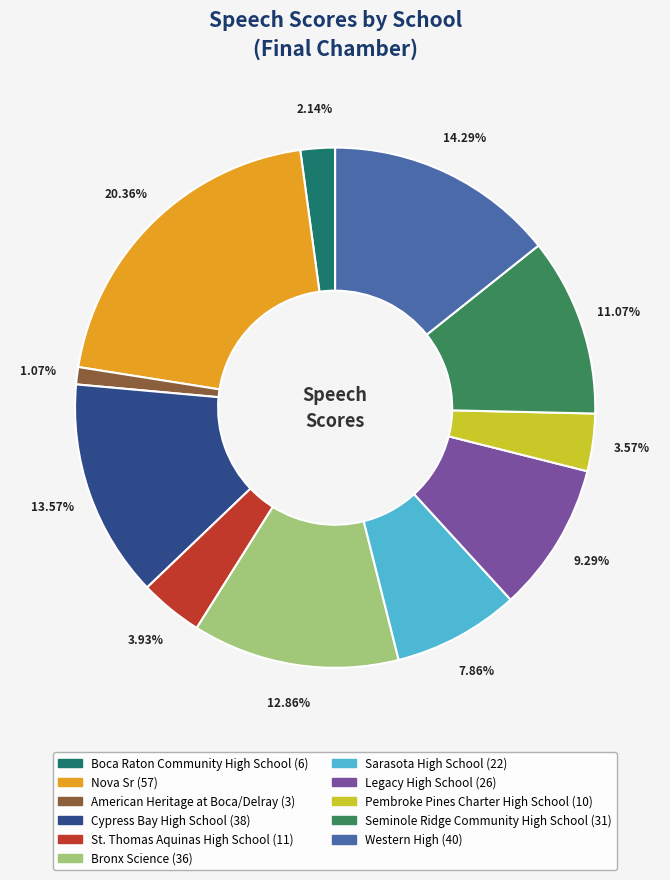

Is there any slice that represents more than half of the pie?

No